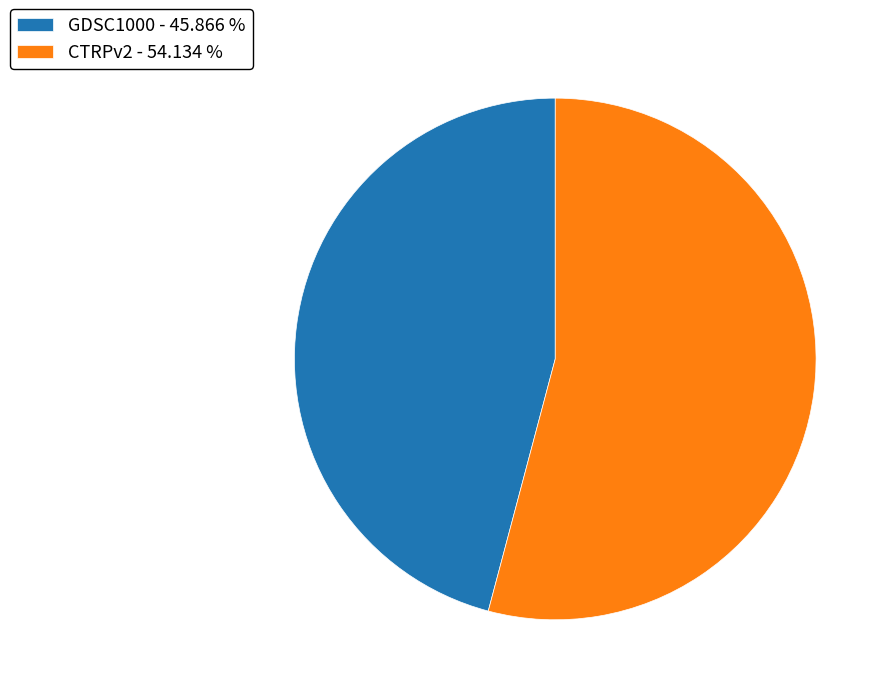

Approximately how many times larger is the value at GDSC1000 - 45.866 % compared to CTRPv2 - 54.134 %?

0.8